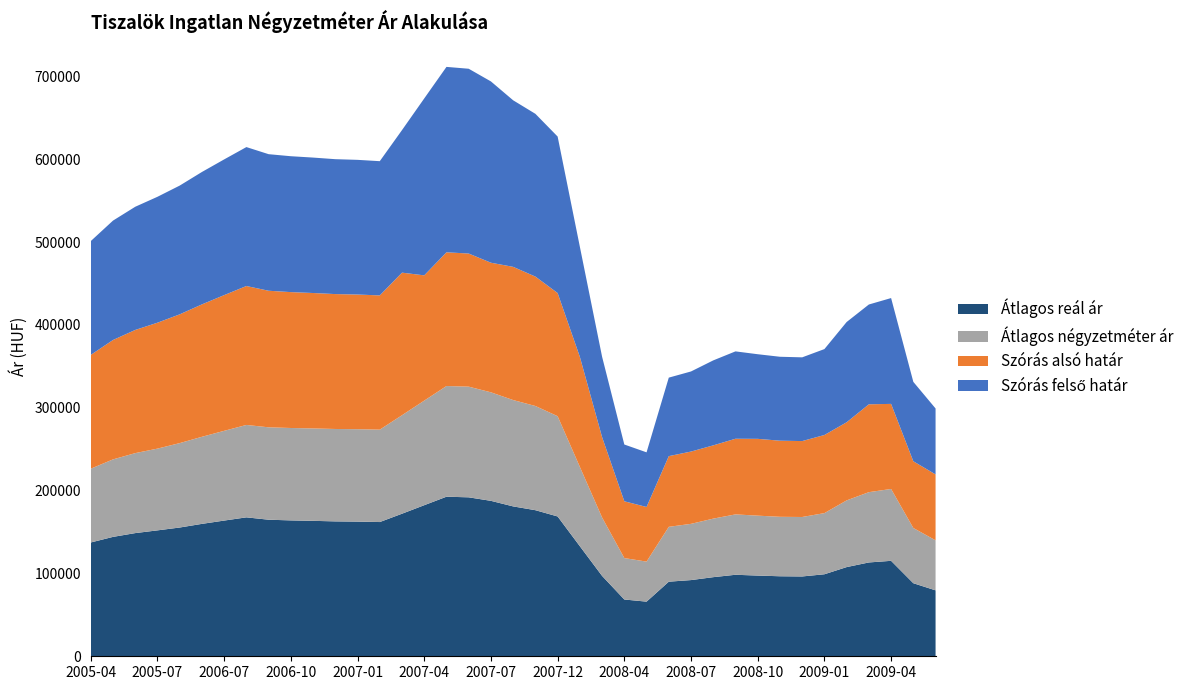

What is the maximum value for Átlagos reál ár?

192622